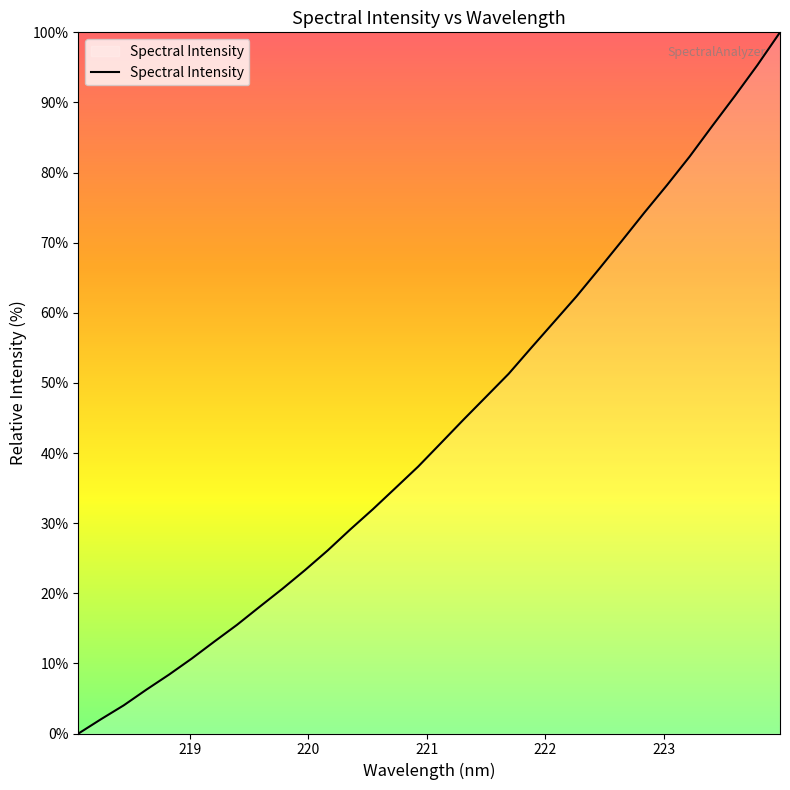

Reading left to right, transcribe all the data shown in this chart.

0.0	2.1	4.0	6.3	8.4	10.7	13.1	15.5	18.1	20.6	23.3	26.1	29.1	32.0	35.0	38.1	41.4	44.7	48.0	51.3	55.0	58.7	62.3	66.3	70.2	74.3	78.2	82.3	86.6	90.9	95.3	100.0